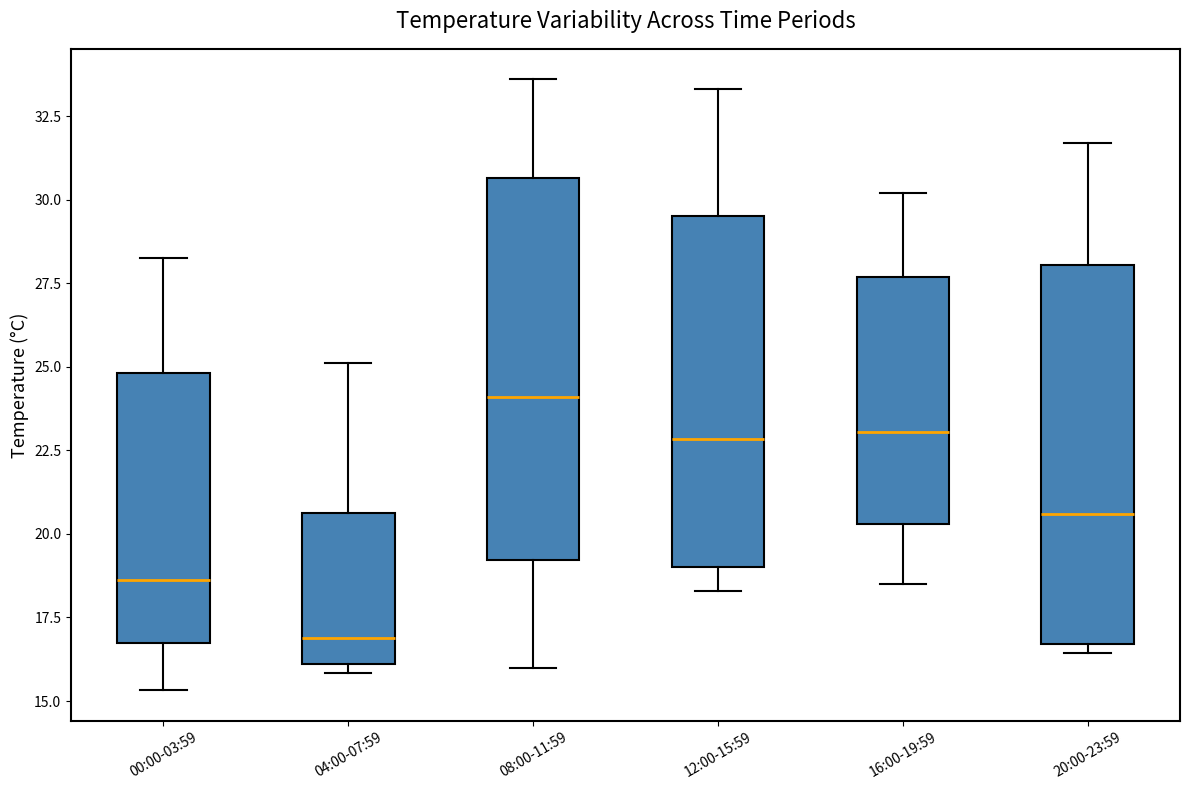

Which box's median line is the lowest?

04:00-07:59